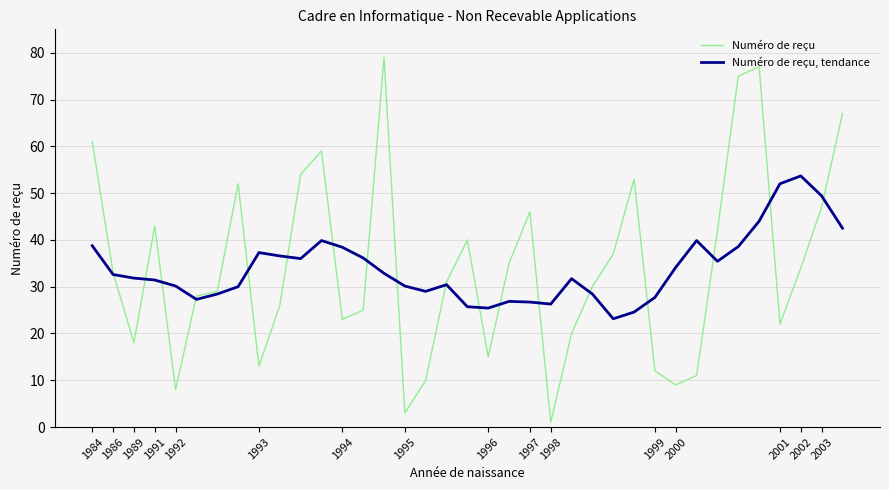

Rank the series by their average value, from lowest to highest.

Numéro de reçu, tendance, Numéro de reçu